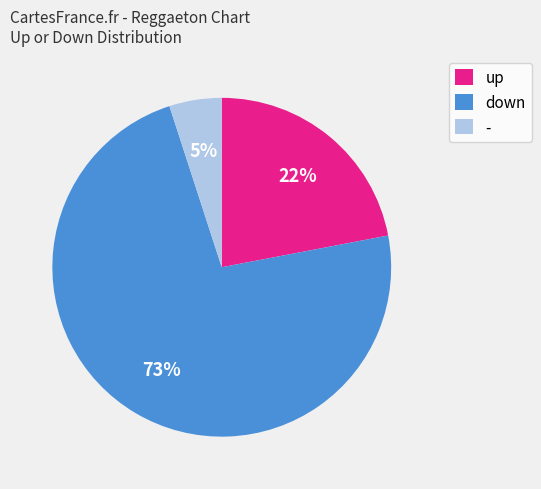

Do down and up together represent more than half of the pie?

Yes